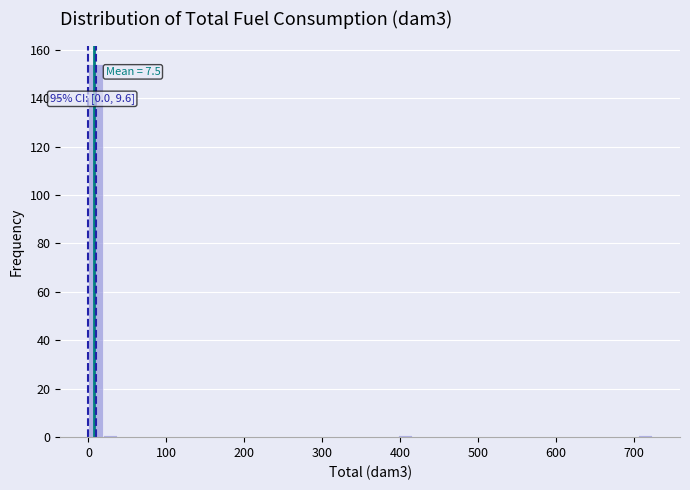

Around what value on the x-axis is the tallest bar? Give the approximate position of its centre, as read against the axis.

10